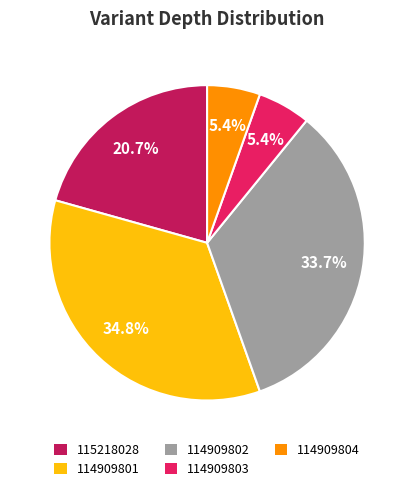

Count the number of slices in the pie.

5